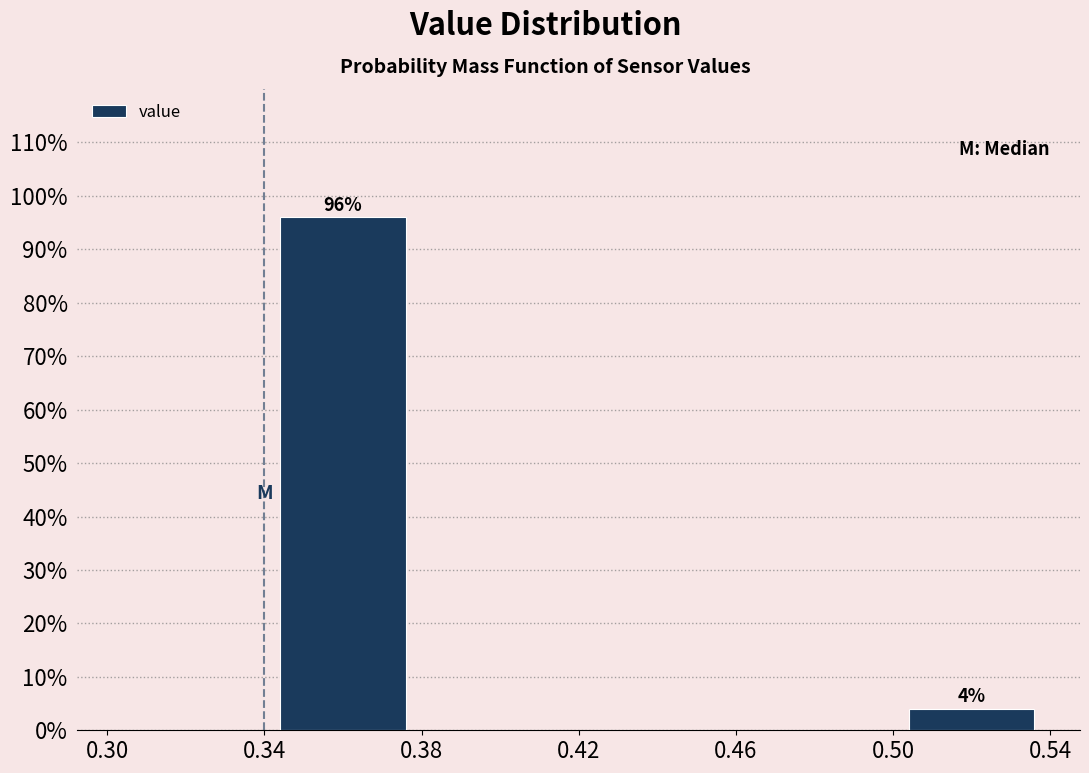

Which range on the x-axis has the tallest bar?

0.34 to 0.38